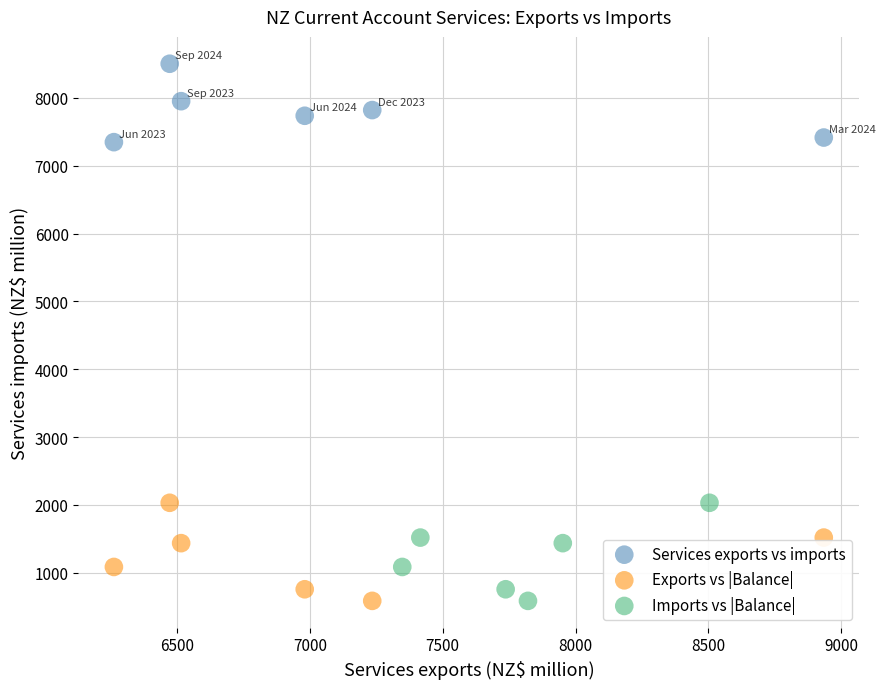

Which series contains the highest Y value?

Services exports vs imports